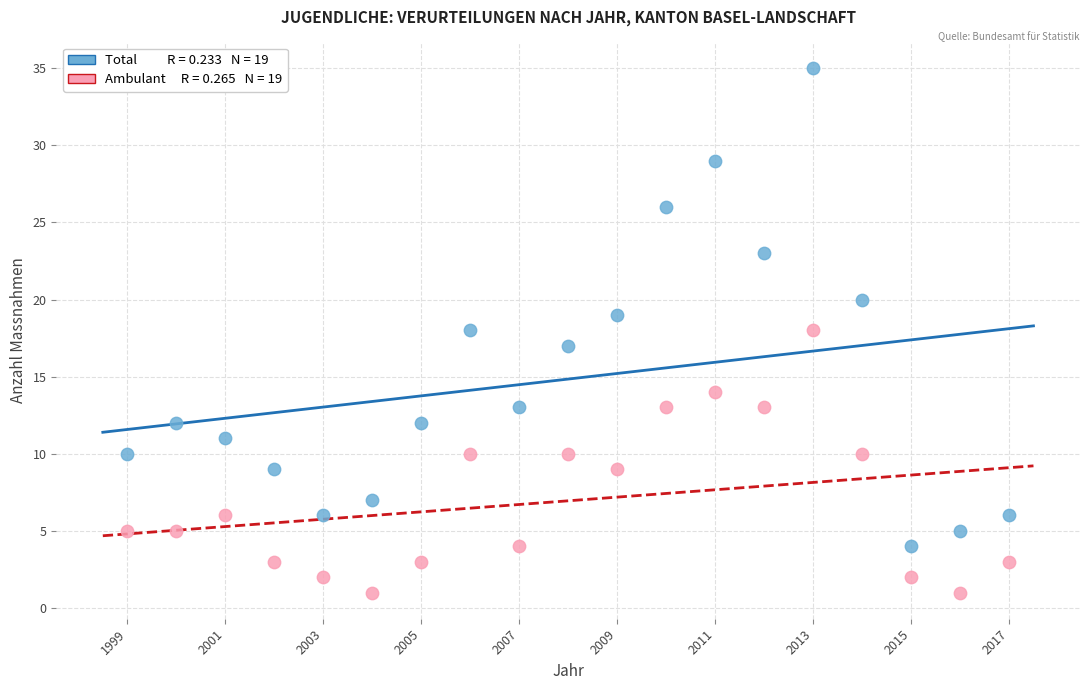

Across all data points, what is the range of X values (max minus min)?

18